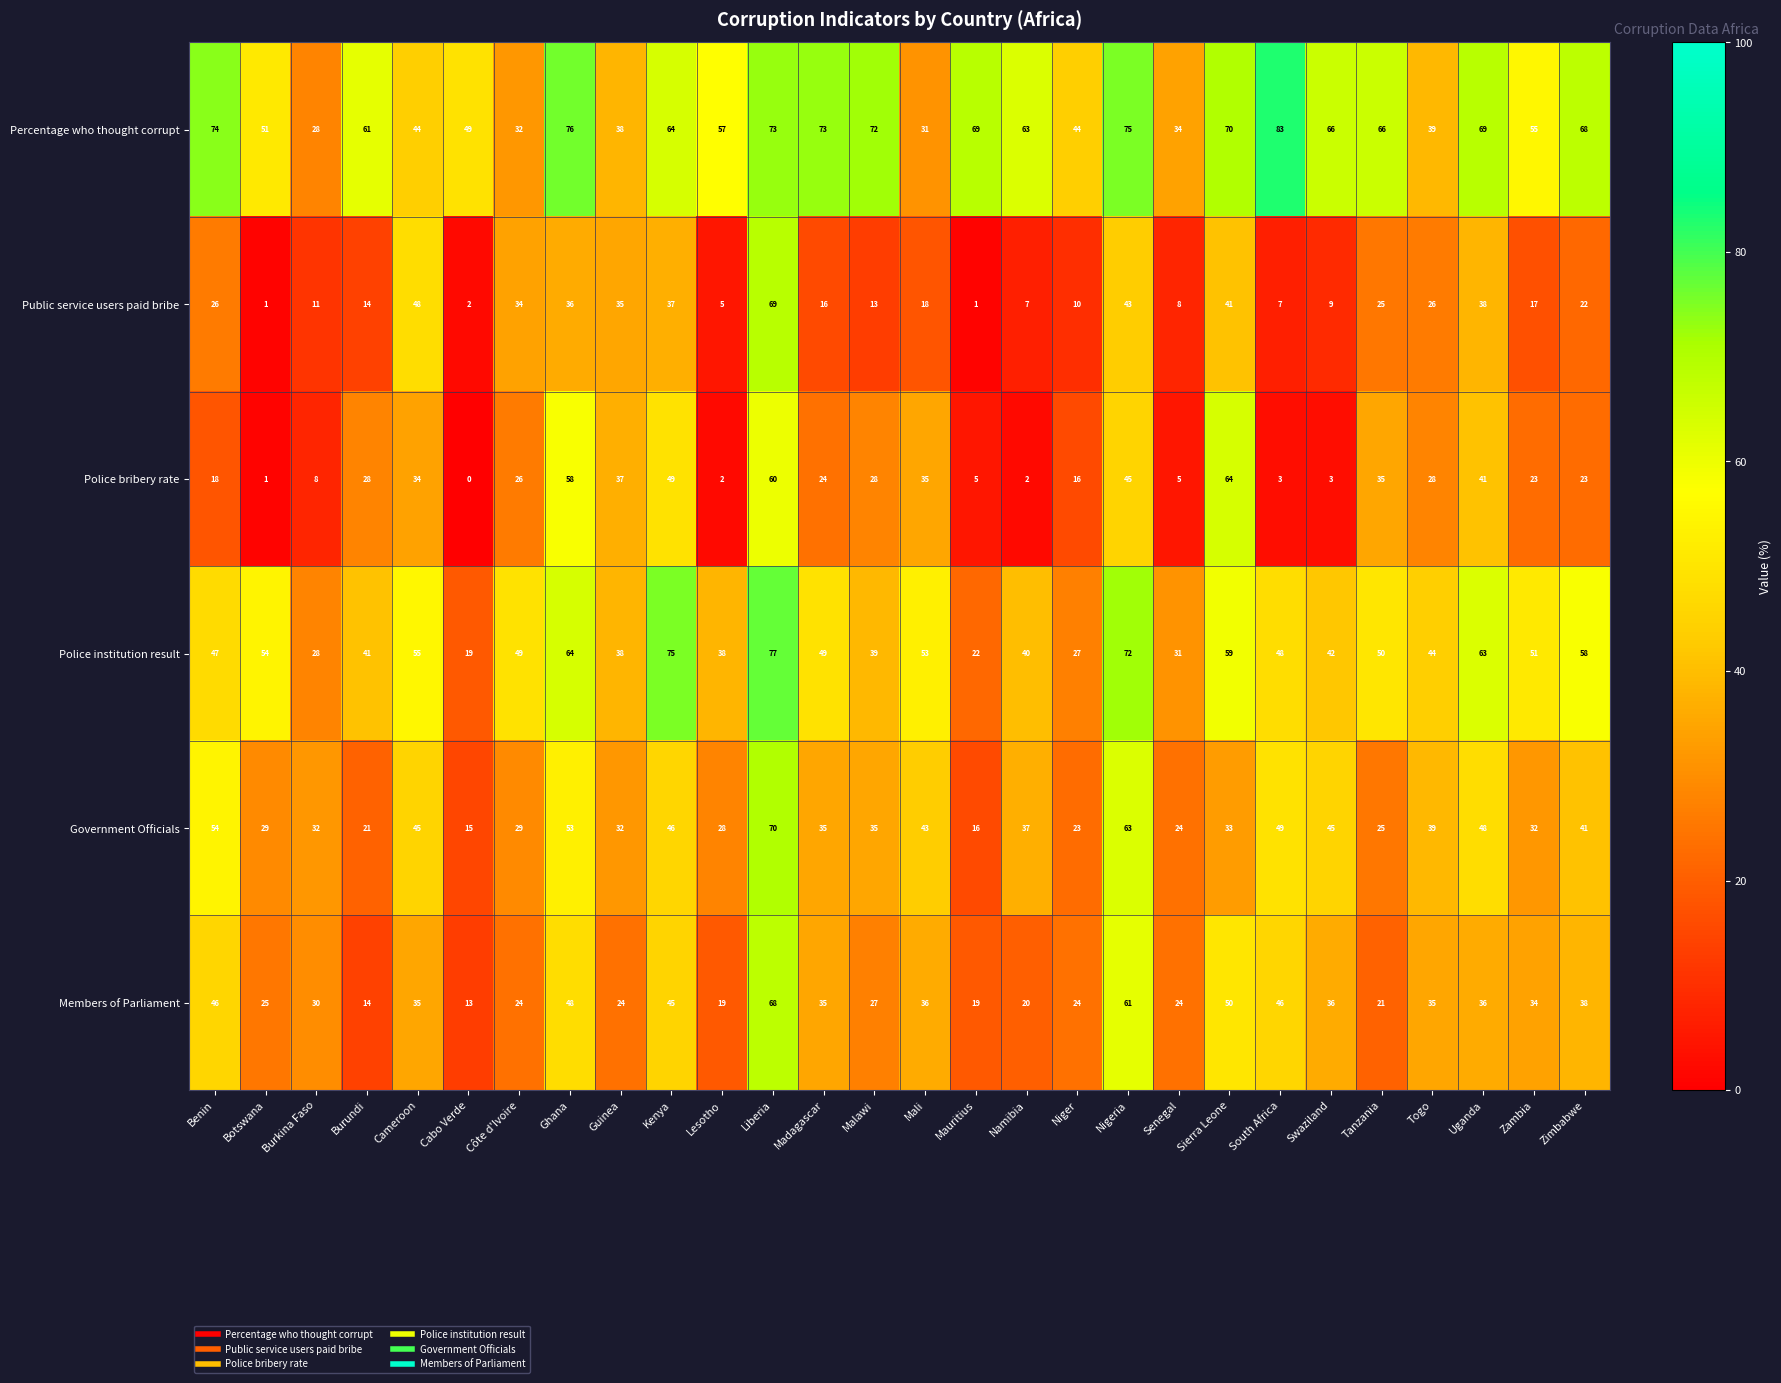

Rank the series by their maximum value, from lowest to highest.

Police bribery rate, Members of Parliament, Public service users paid bribe, Government Officials, Police institution result, Percentage who thought corrupt